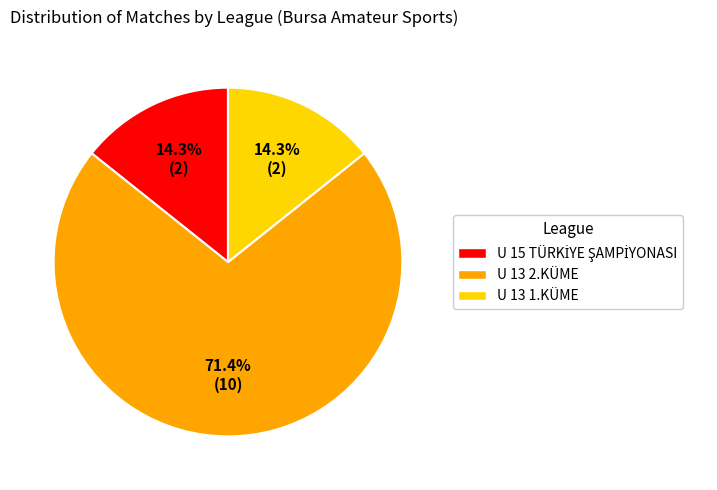

Between U 13 2.KÜME and U 13 1.KÜME, which is larger?

U 13 2.KÜME